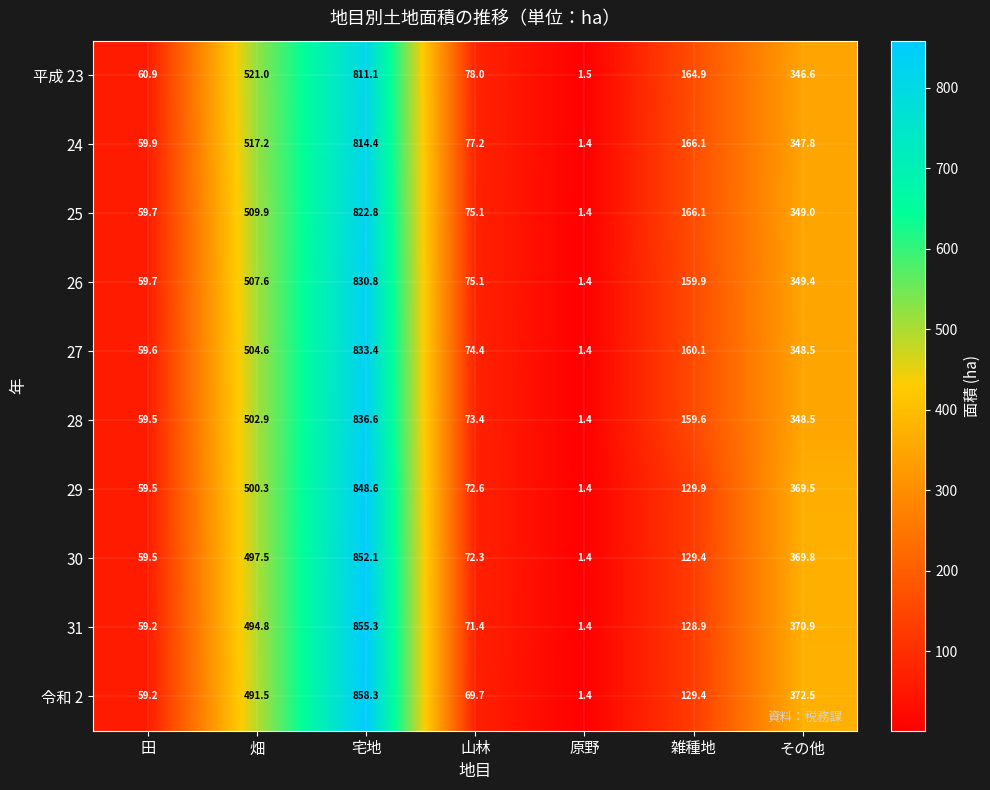

At which category is the sum across all series the highest?

宅地